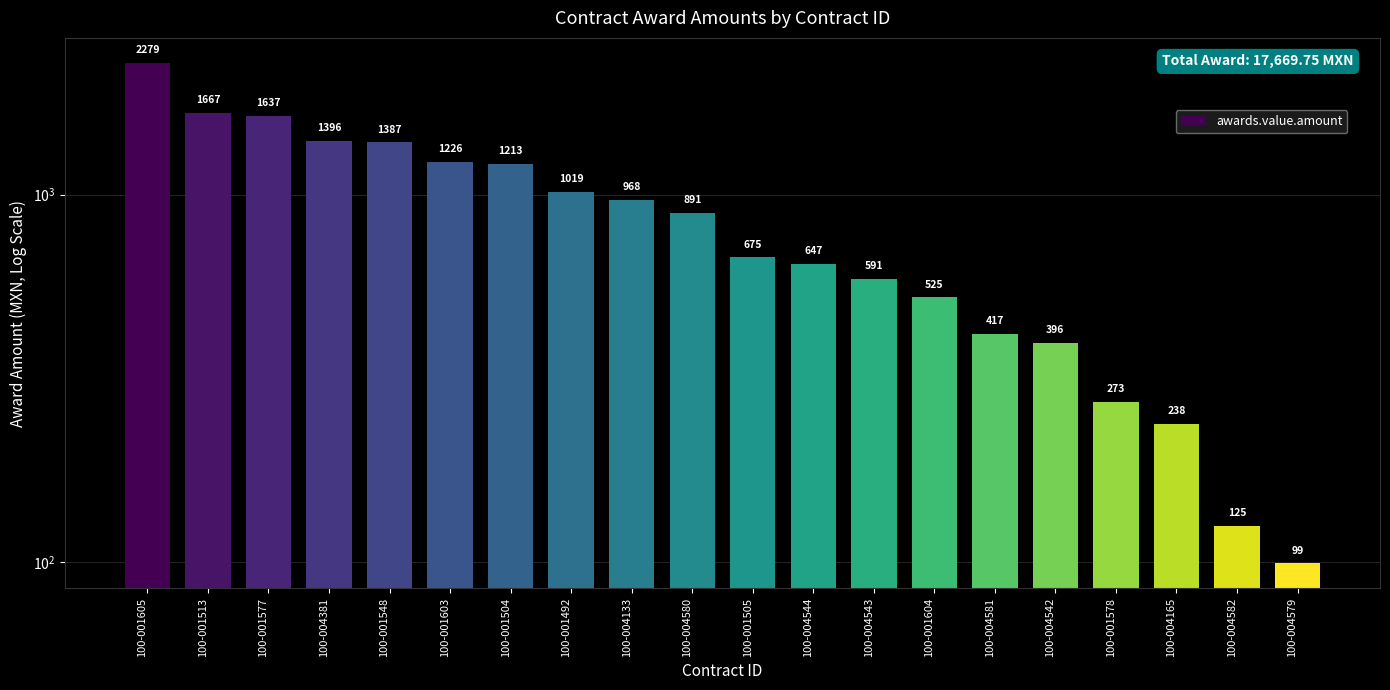

Where is the data nearest to the value 1189?

100-001504